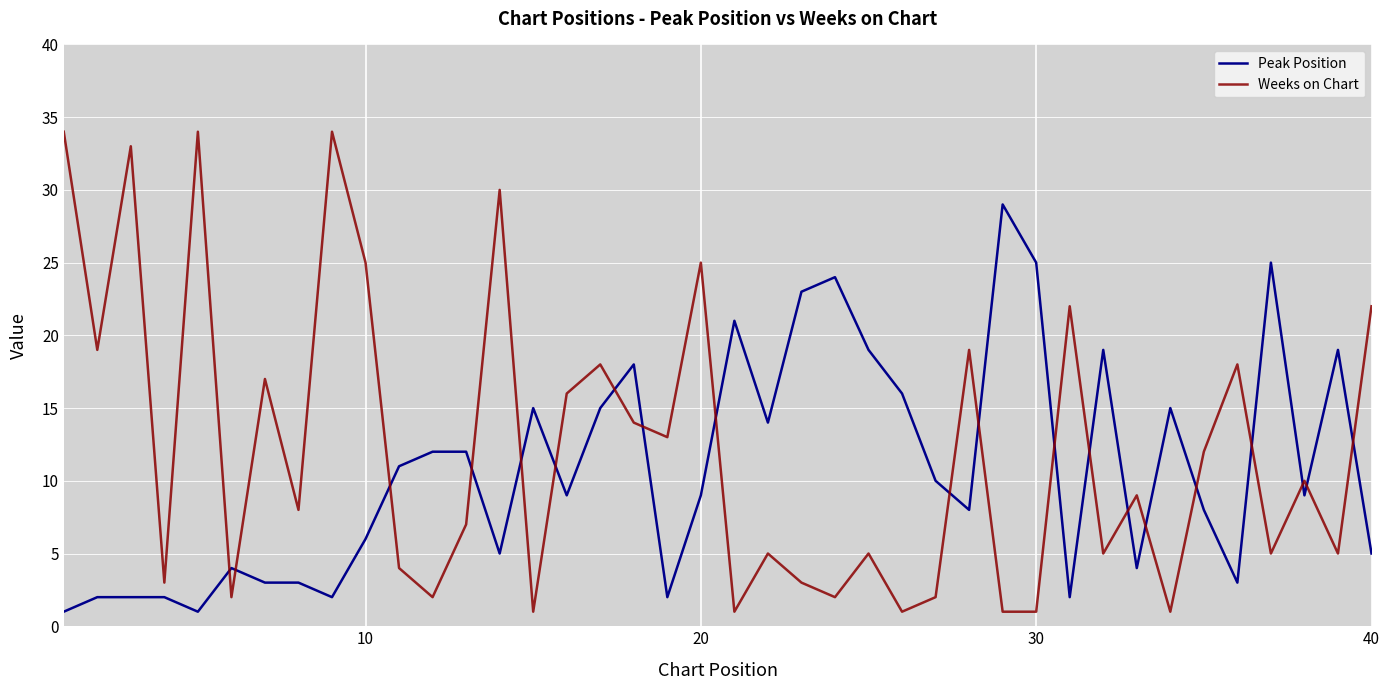

What is the greatest value displayed?

34